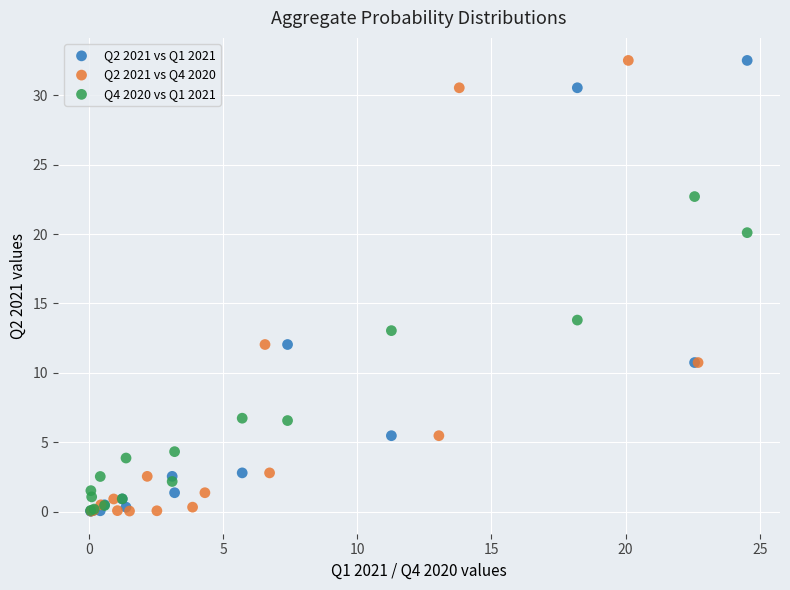

What are all the series names shown in the legend?

Q2 2021 vs Q1 2021, Q2 2021 vs Q4 2020, Q4 2020 vs Q1 2021